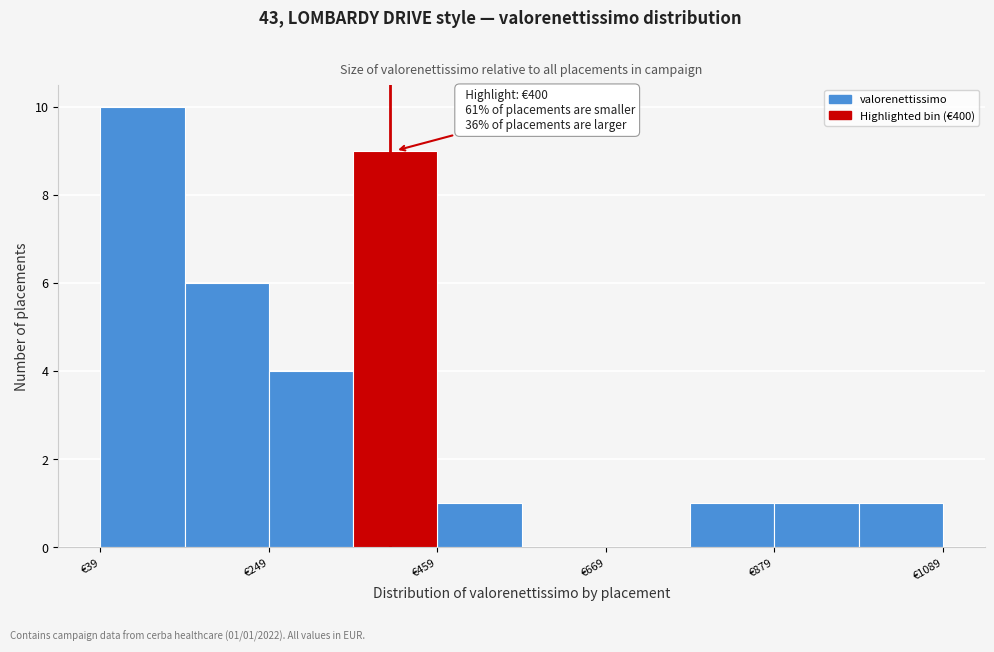

Around what value on the x-axis is the tallest bar? Give the approximate position of its centre, as read against the axis.

100